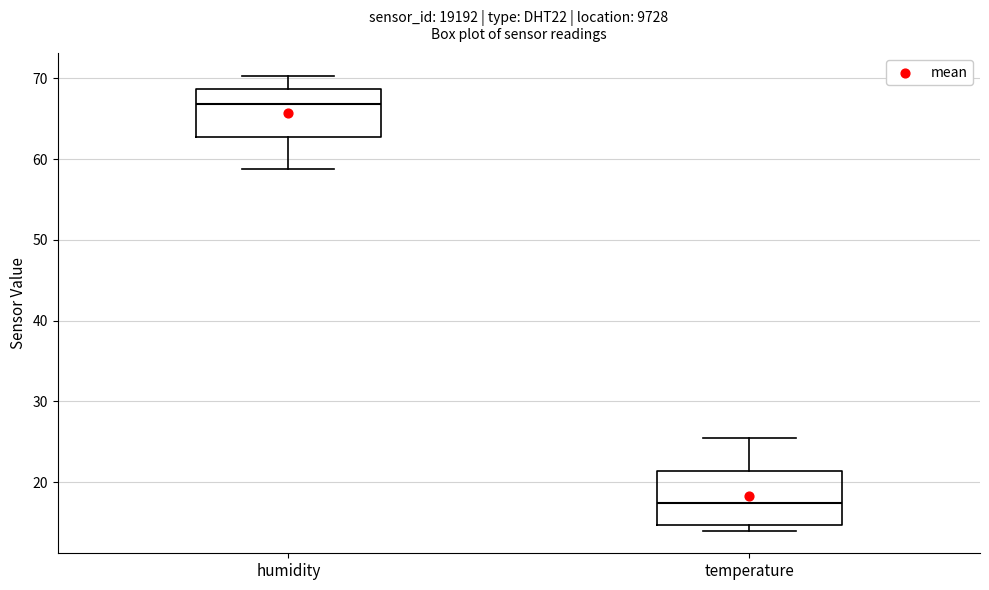

Which box's median line is the lowest?

temperature